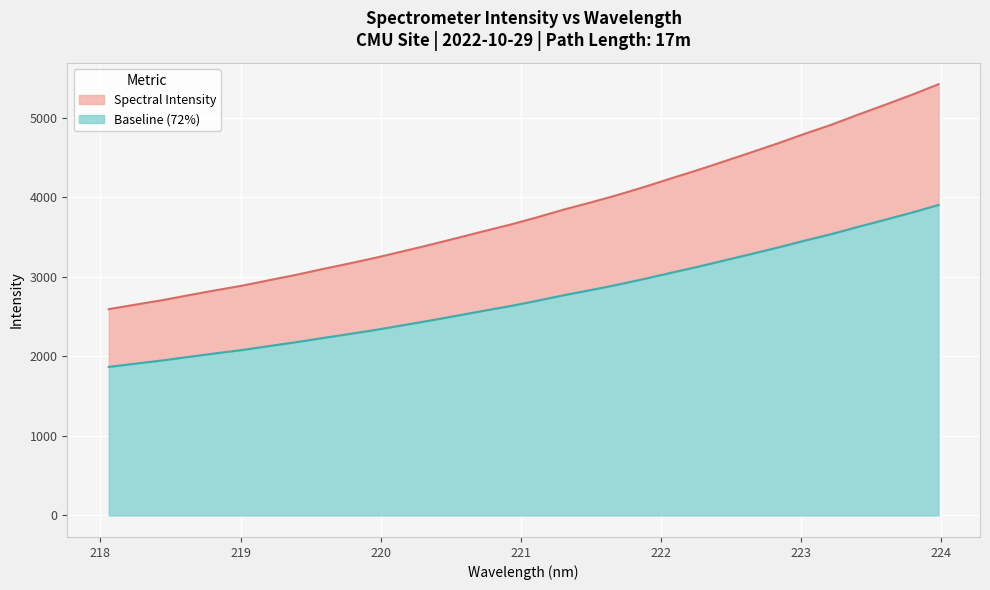

What value does the data have at 221.4993?

3936.8